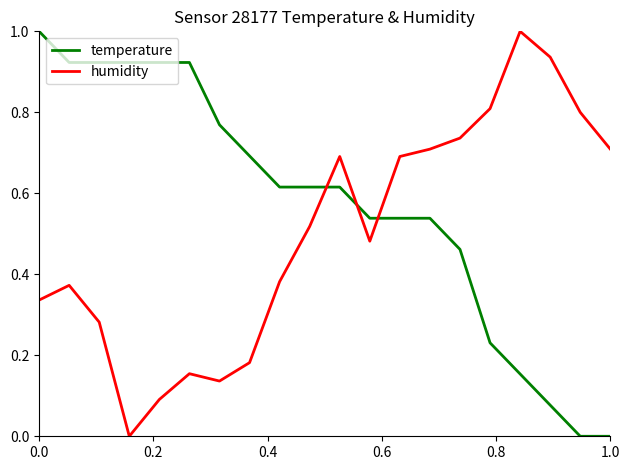

Count the number of categories in the chart.

20